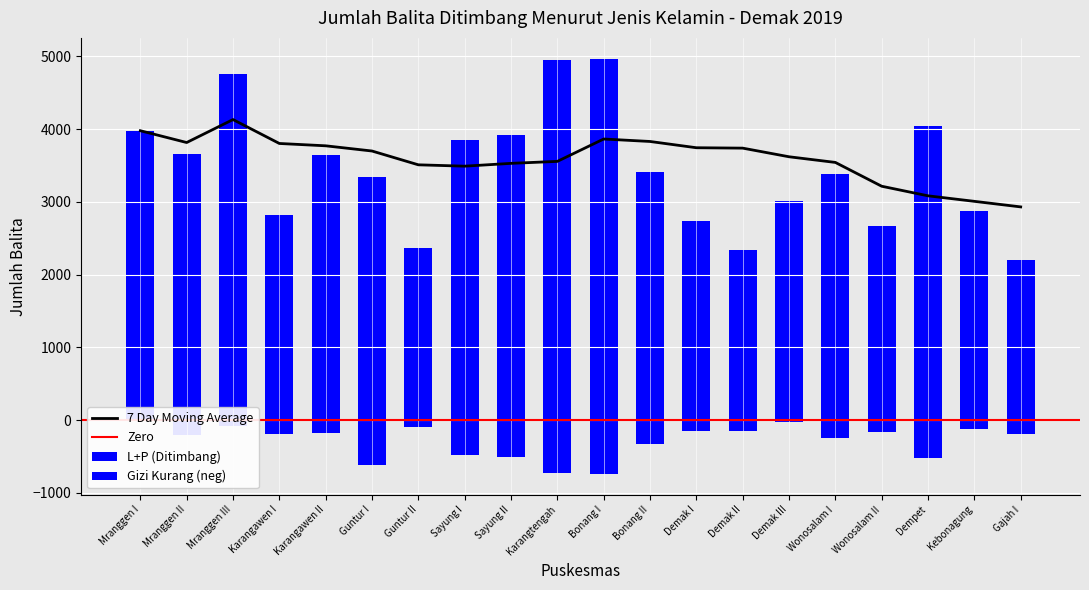

True or false: 7 Day Moving Average has a value of 6004.6 at Demak II.

False